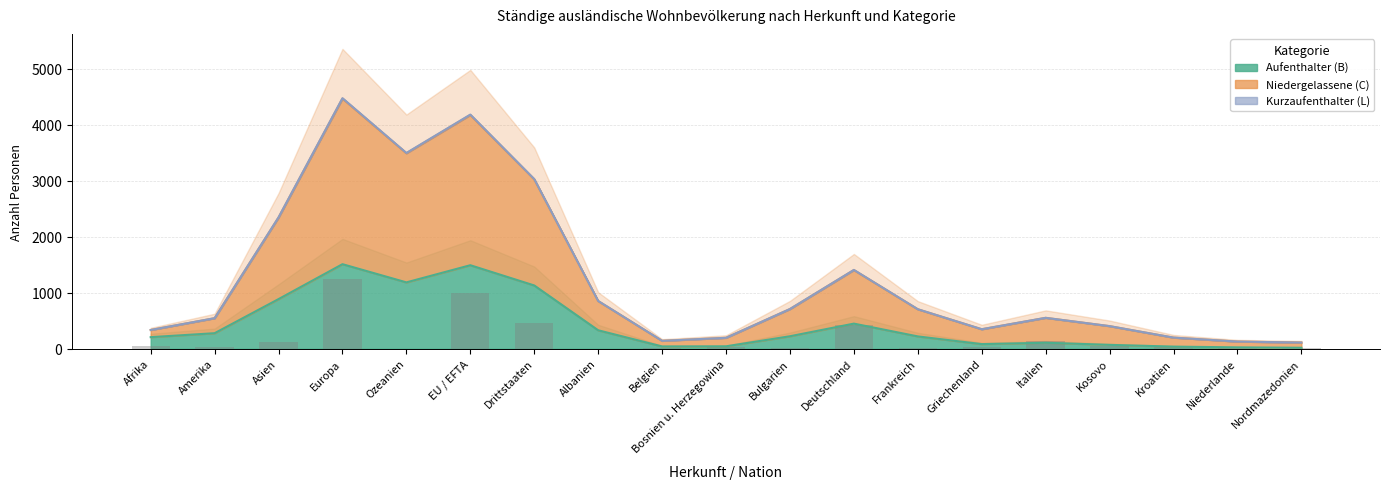

What is the label of the 14th bar from the left?

Griechenland